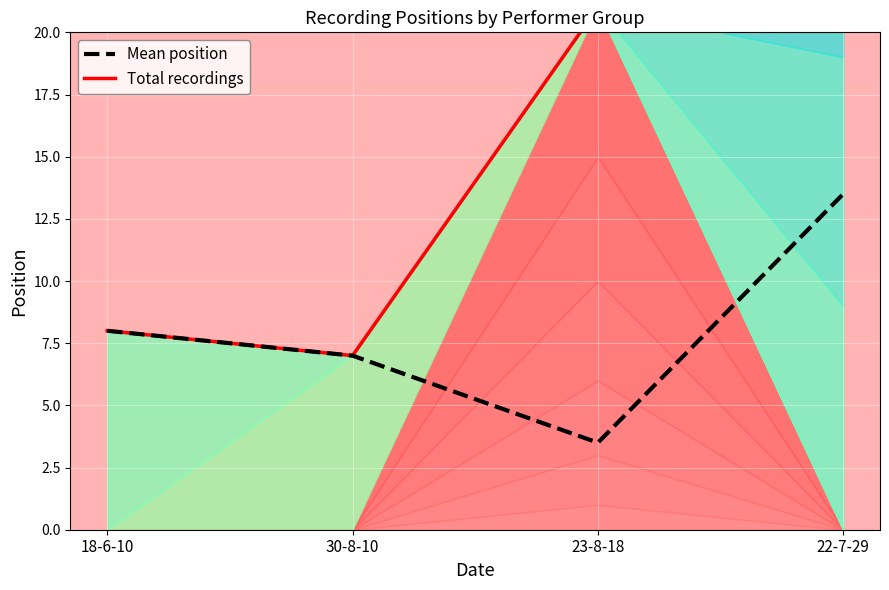

True or false: Total recordings and Mean position cross at least once.

False